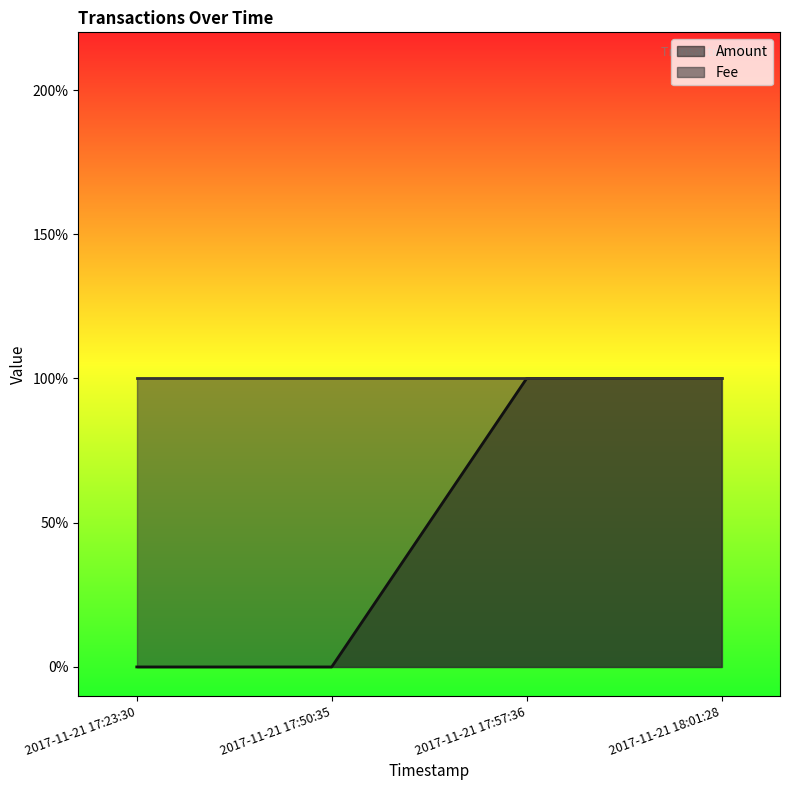

At which category does the chart reach its minimum across all series?

2017-11-21 17:23:30